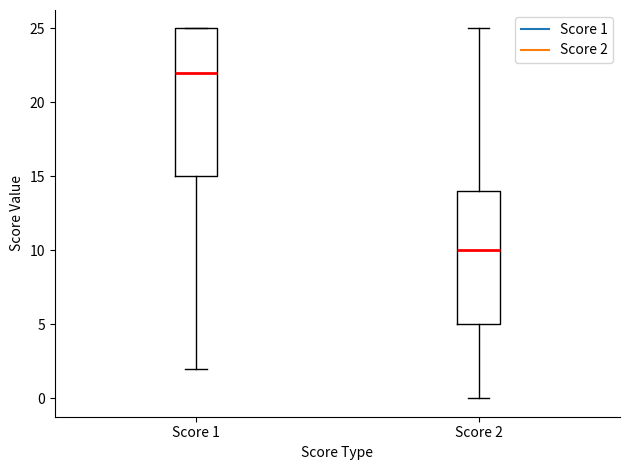

Where does the upper whisker of the box for Score 2 end on the y-axis? The values are not printed on the chart, so give them approximately, as read against the axis.

25